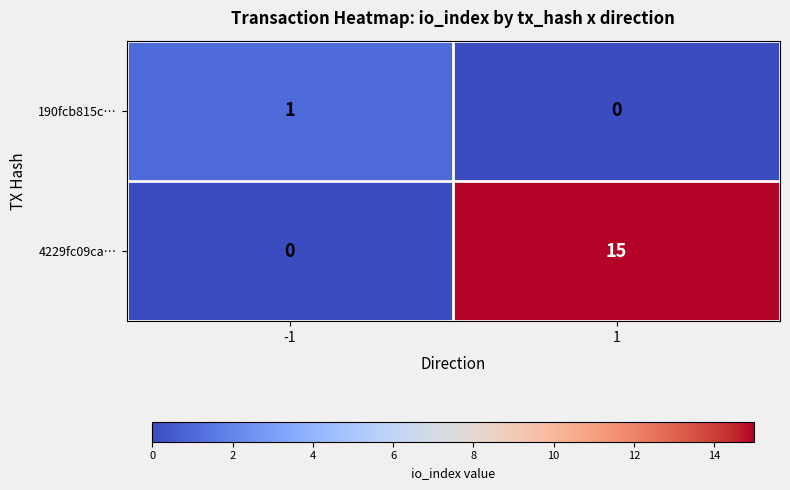

Is it true that 4229fc09ca… equals 3 at 1?

False